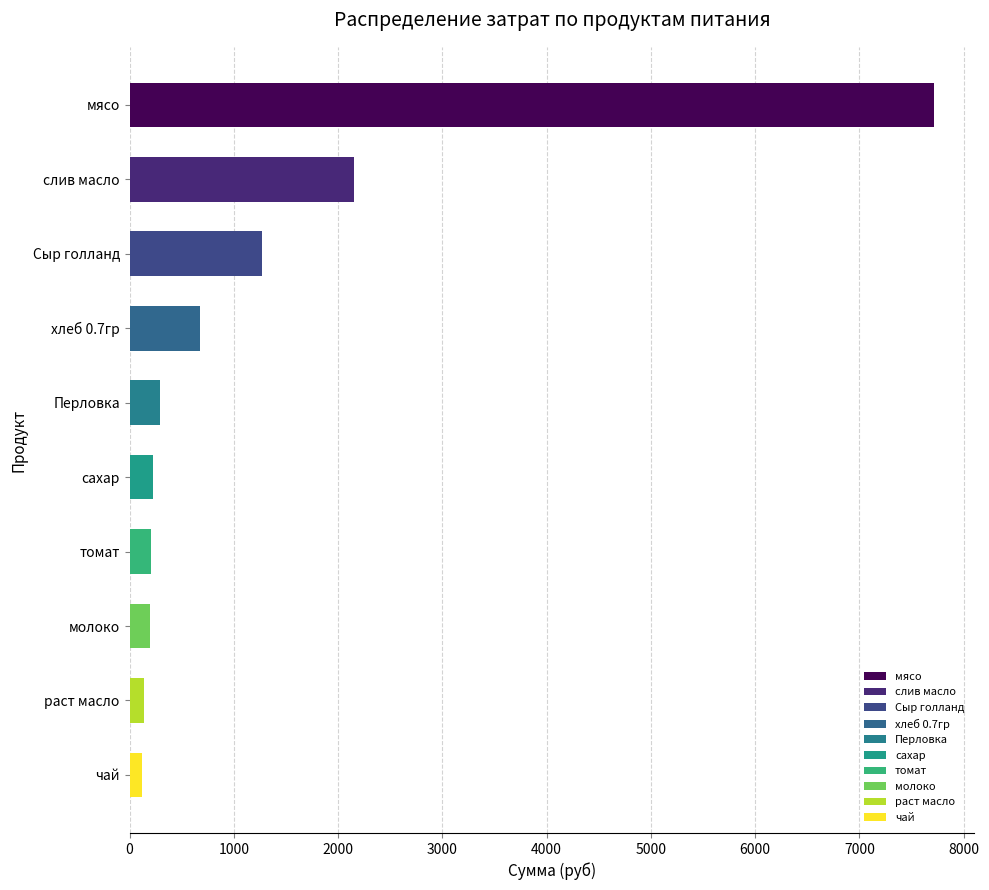

What is the value of the 4th bar from the top?

679.0